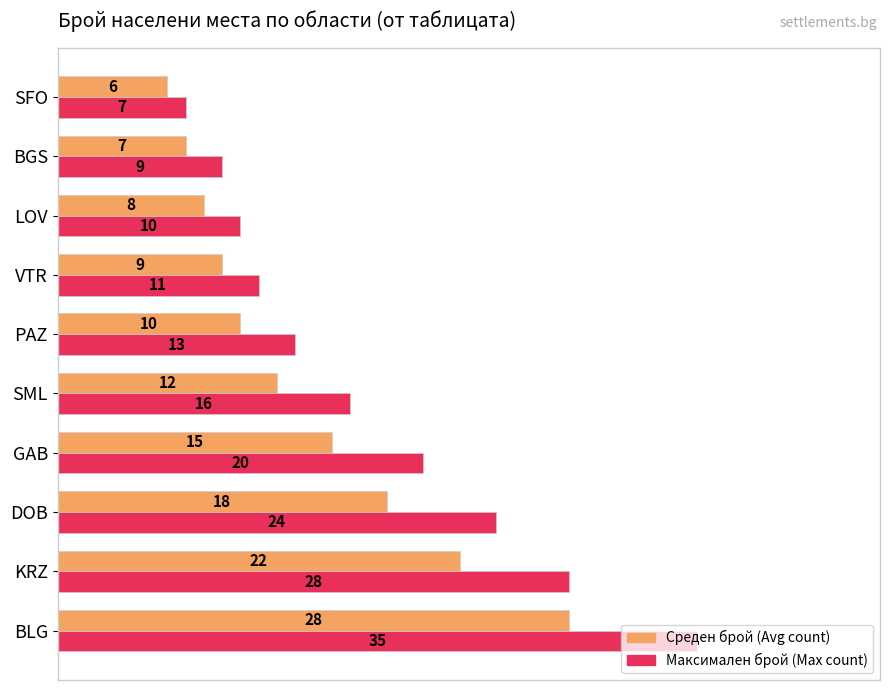

Rank the series by their average value, from highest to lowest.

Максимален брой (Max count), Среден брой (Avg count)